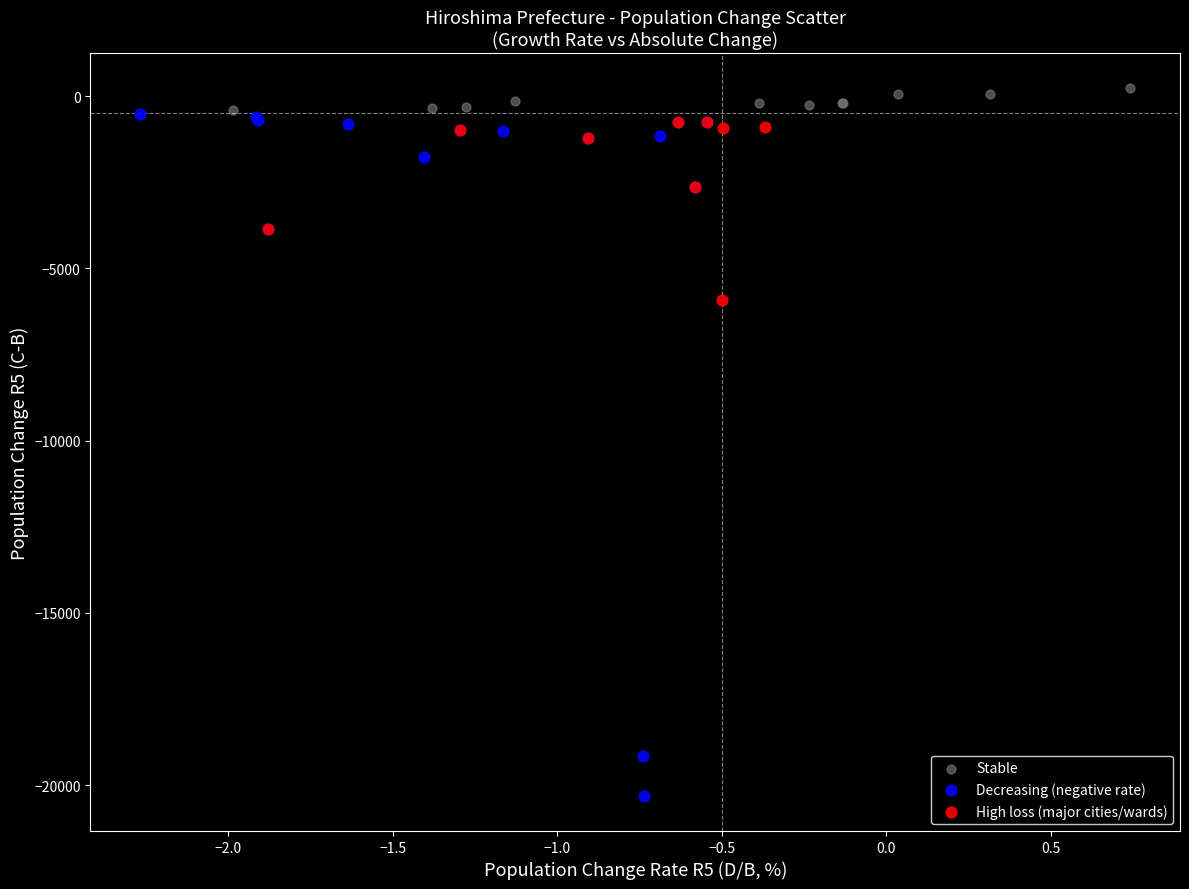

Which series has the largest Y range (max minus min)?

Decreasing (negative rate)